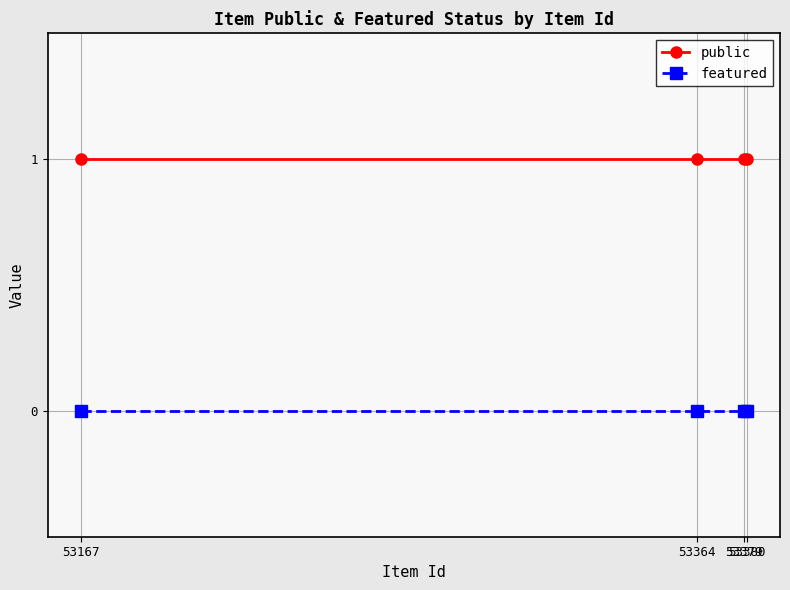

How many distinct data groups are displayed?

2